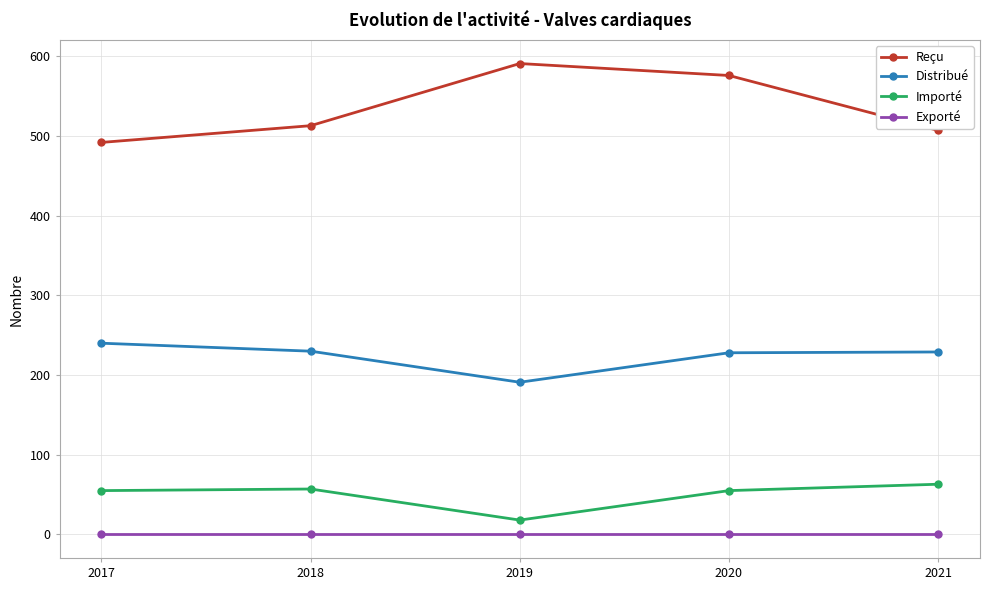

What is the spread (max minus min) of values at 2017?

492